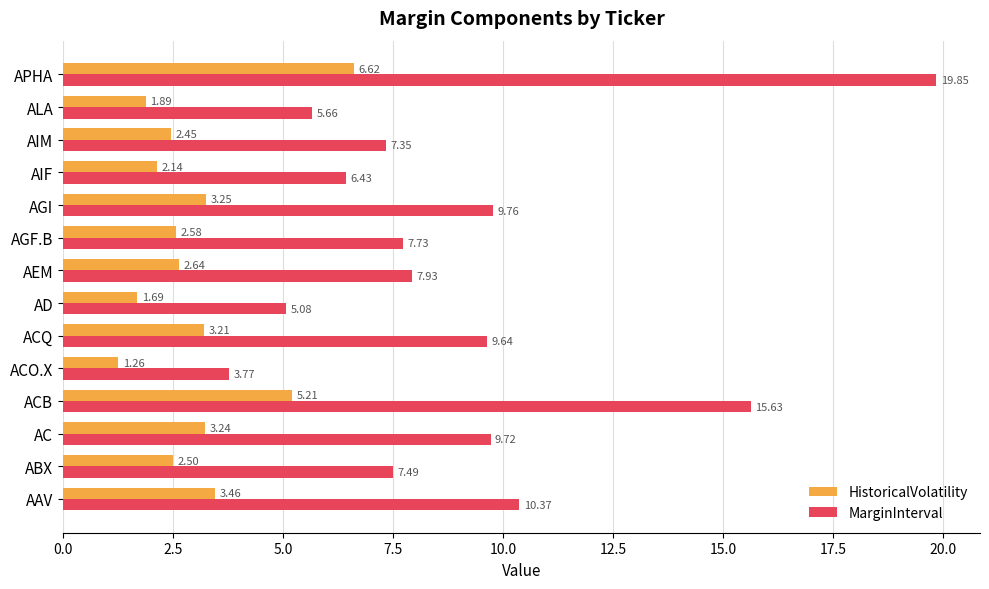

Between ABX and AC, which series saw the biggest shift?

MarginInterval